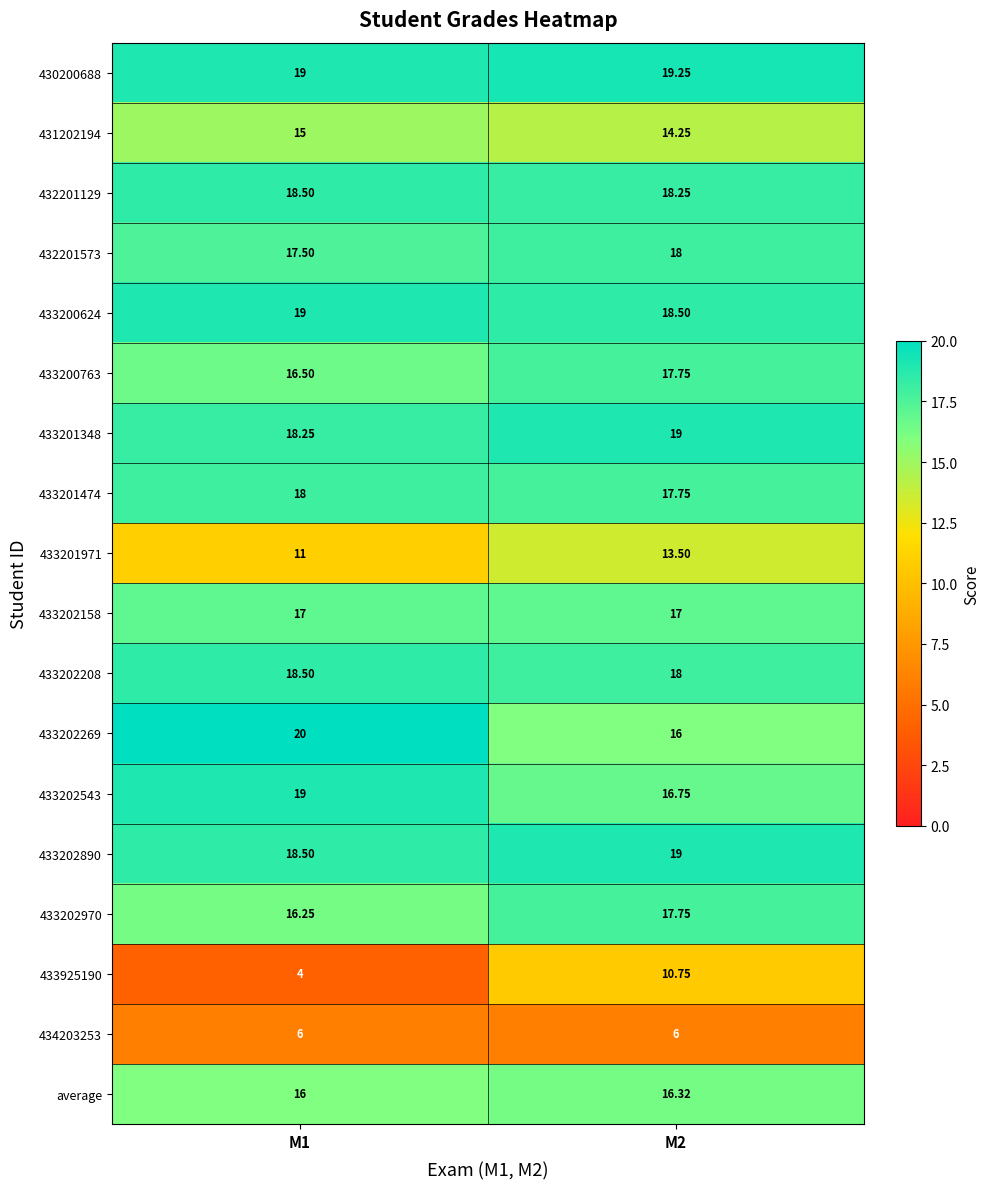

Is the value of 433202208 at M1 greater than the value of average at M2?

Yes